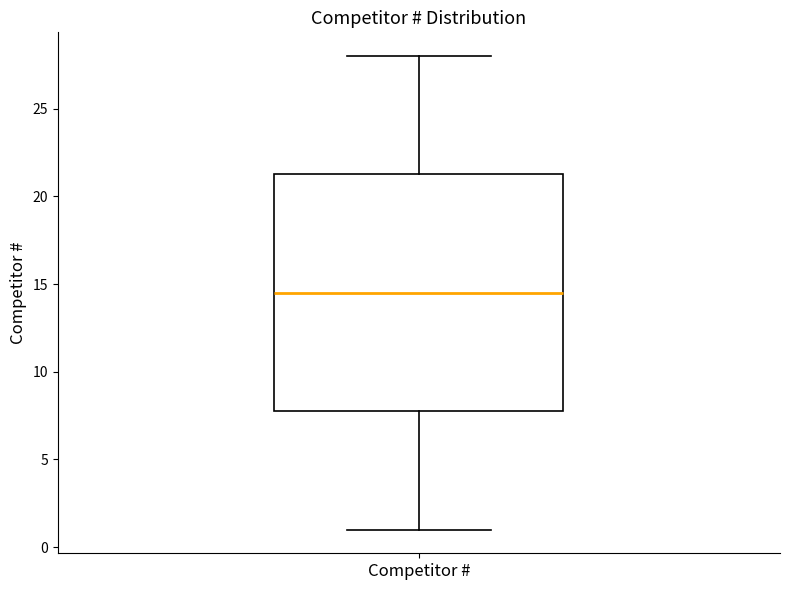

Where does the median line of the box for Competitor # sit on the y-axis? The values are not printed on the chart, so give them approximately, as read against the axis.

14.5